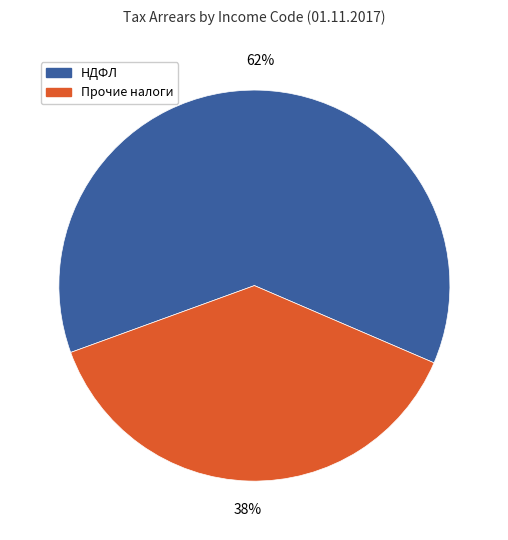

Does any single category account for the majority?

Yes